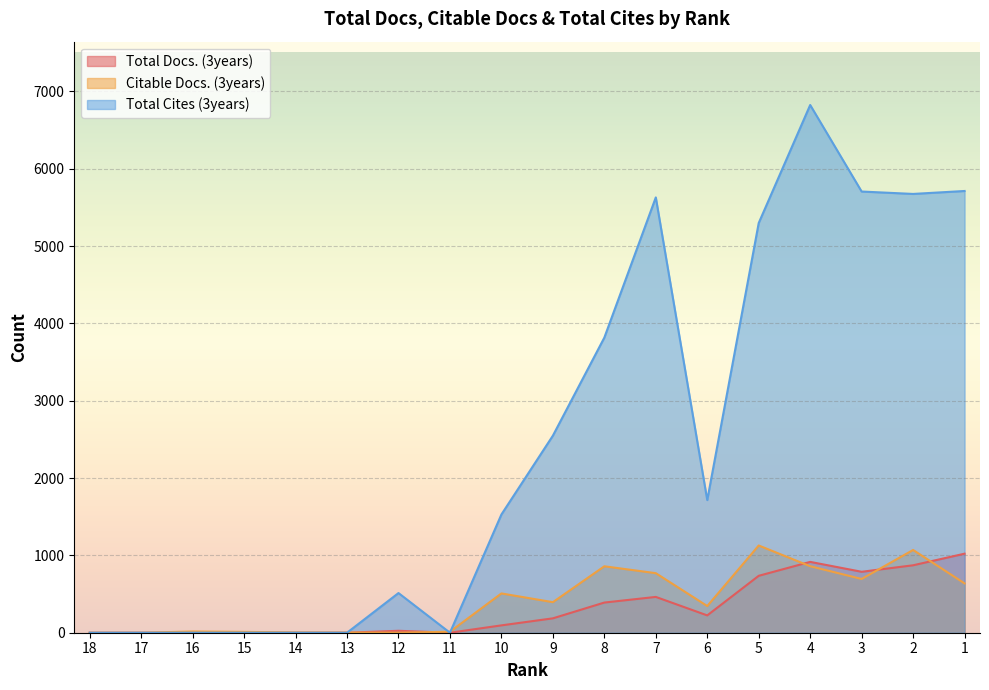

Between which two adjacent categories do Total Docs. (3years) and Citable Docs. (3years) first intersect?

13 and 12